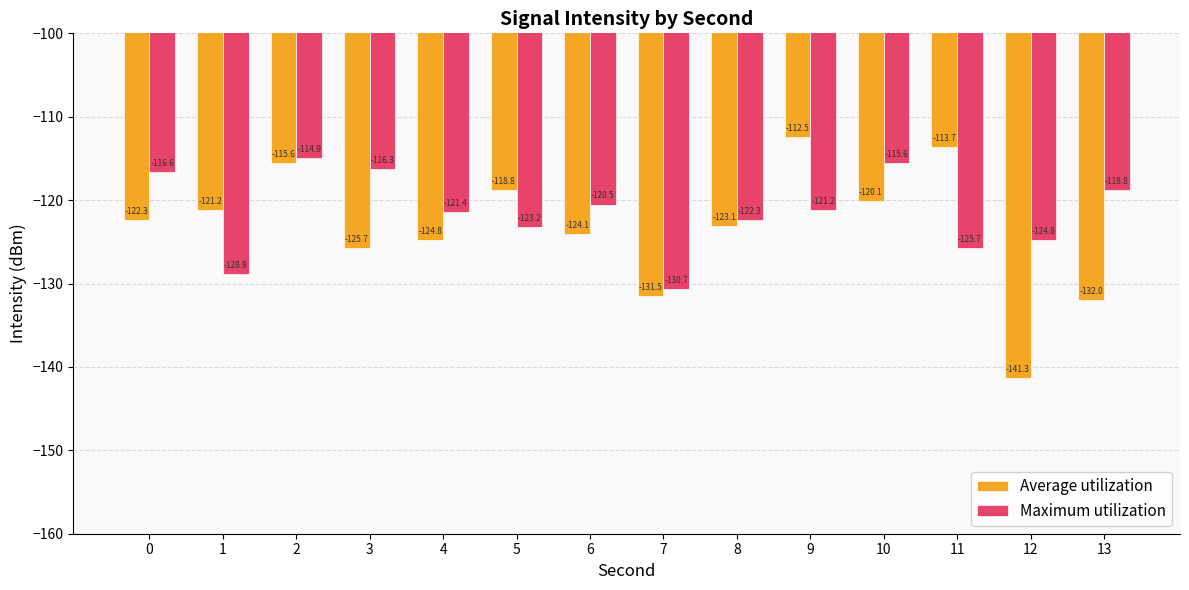

Reading left to right, list all the values displayed in this chart.

Average utilization: -122.3	-121.2	-115.6	-125.7	-124.8	-118.8	-124.1	-131.5	-123.1	-112.5	-120.1	-113.7	-141.3	-132.0
Maximum utilization: -116.6	-128.9	-114.9	-116.3	-121.4	-123.2	-120.5	-130.7	-122.3	-121.2	-115.6	-125.7	-124.8	-118.8